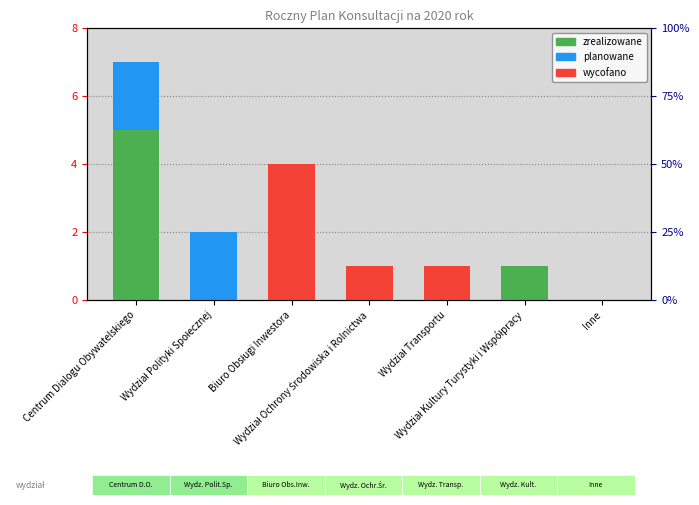

Reading left to right, extract all data points from this chart.

zrealizowane: Centrum Dialogu Obywatelskiego=5	Wydział Polityki Społecznej=0	Biuro Obsługi Inwestora=0	Wydział Ochrony Środowiska i Rolnictwa=0	Wydział Transportu=0	Wydział Kultury Turystyki i Współpracy=1	Inne=0
planowane: Centrum Dialogu Obywatelskiego=2	Wydział Polityki Społecznej=2	Biuro Obsługi Inwestora=0	Wydział Ochrony Środowiska i Rolnictwa=0	Wydział Transportu=0	Wydział Kultury Turystyki i Współpracy=0	Inne=0
wycofano: Centrum Dialogu Obywatelskiego=0	Wydział Polityki Społecznej=0	Biuro Obsługi Inwestora=4	Wydział Ochrony Środowiska i Rolnictwa=1	Wydział Transportu=1	Wydział Kultury Turystyki i Współpracy=0	Inne=0